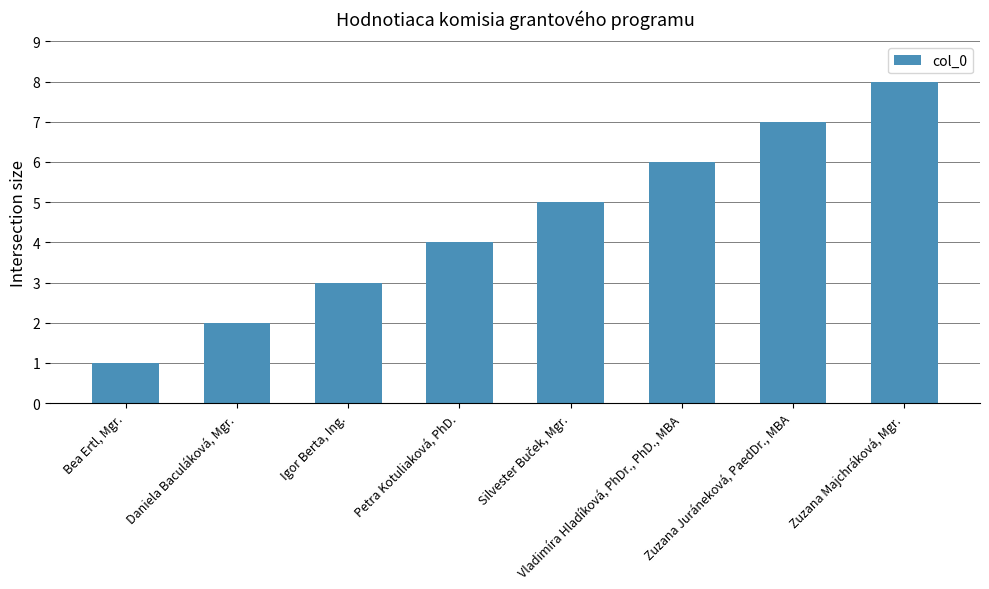

Where is the data nearest to the value 4?

Petra Kotuliaková, PhD.